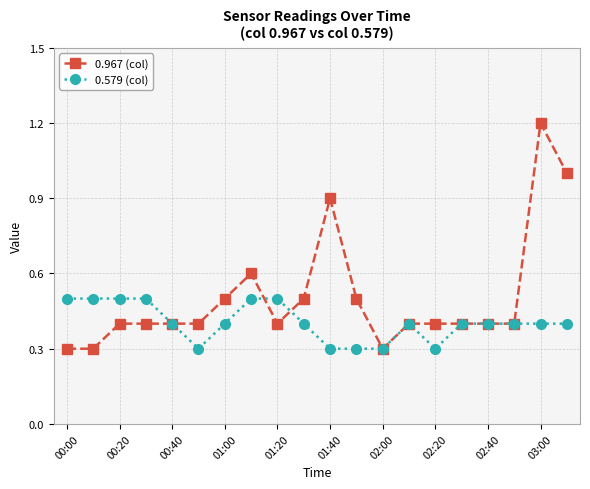

List the series in order of their overall mean, highest first.

0.967 (col), 0.579 (col)